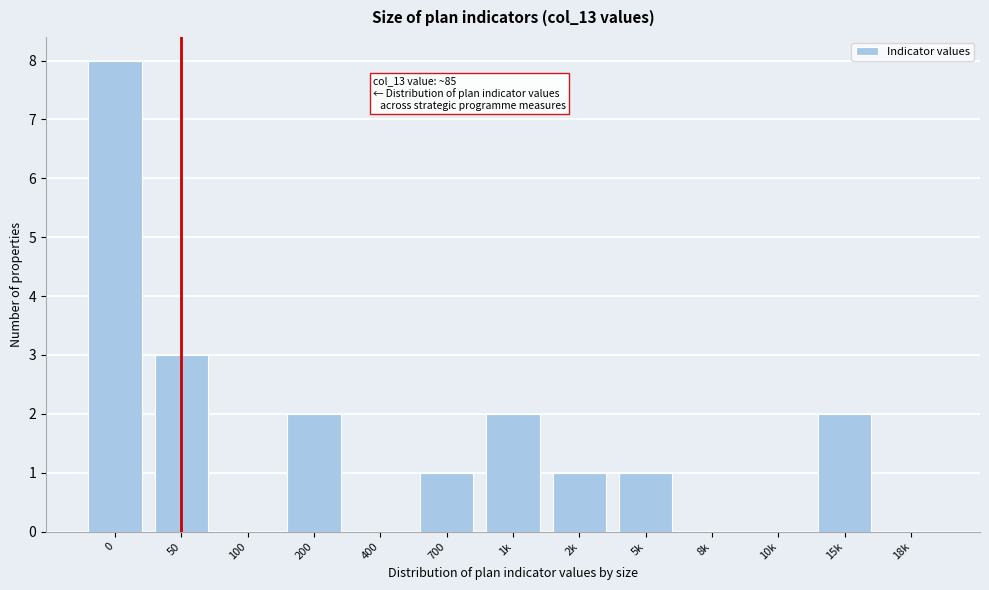

Reading left to right, list all the values displayed in this chart.

0=8	50=3	100=0	200=2	400=0	700=1	1k=2	2k=1	5k=1	8k=0	10k=0	15k=2	18k=0